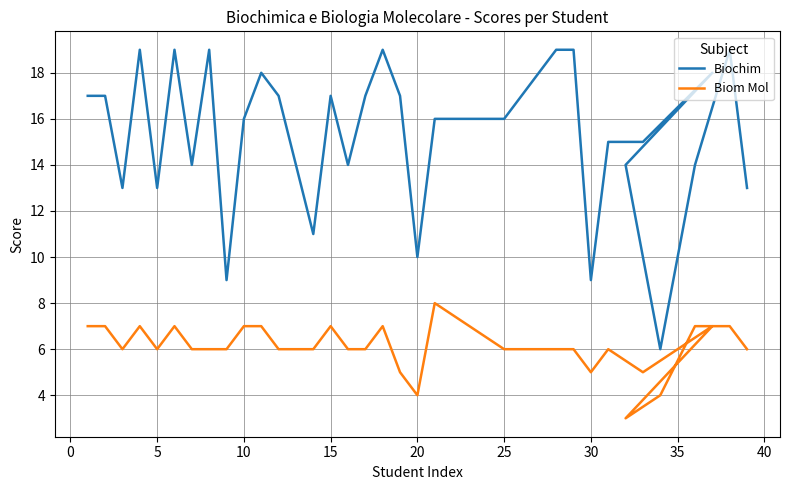

True or false: Biom Mol and Biochim intersect in this chart.

False